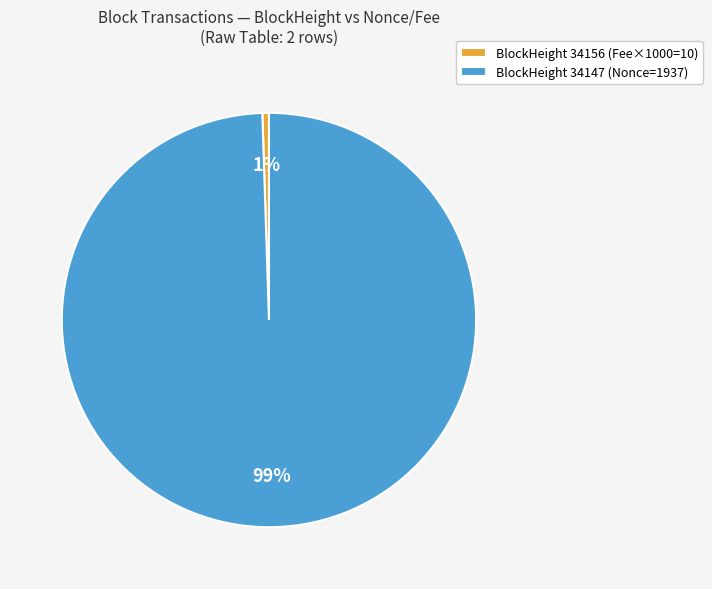

True or false: BlockHeight 34156 (Fee×1000=10) accounts for 11% of the total.

False